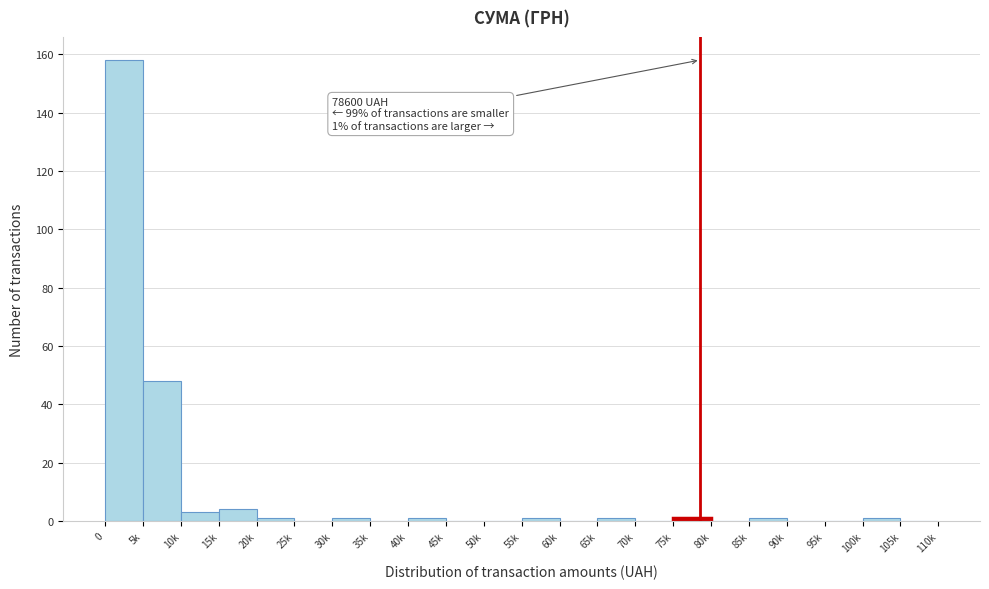

Reading left to right, what are all the values shown in this chart?

0=158	5k=48	10k=3	15k=4	20k=1	25k=0	30k=1	35k=0	40k=1	45k=0	50k=0	55k=1	60k=0	65k=1	70k=0	75k=1	80k=0	85k=1	90k=0	95k=0	100k=1	105k=0